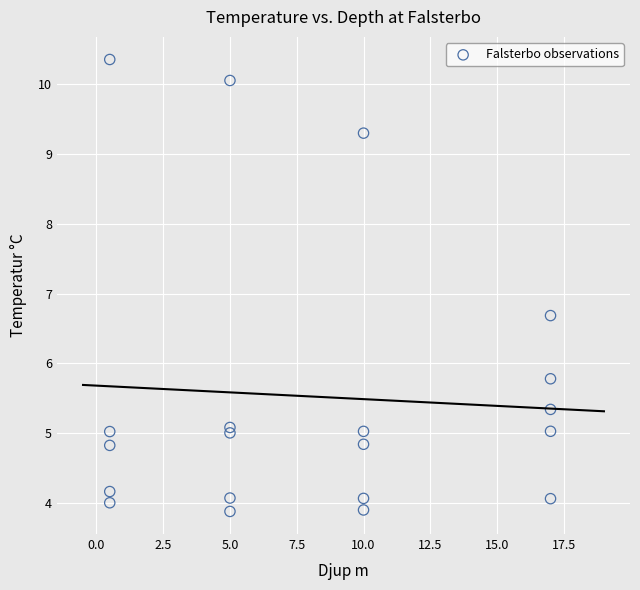

What Y value in the scatter plot is closest to 7?

6.7